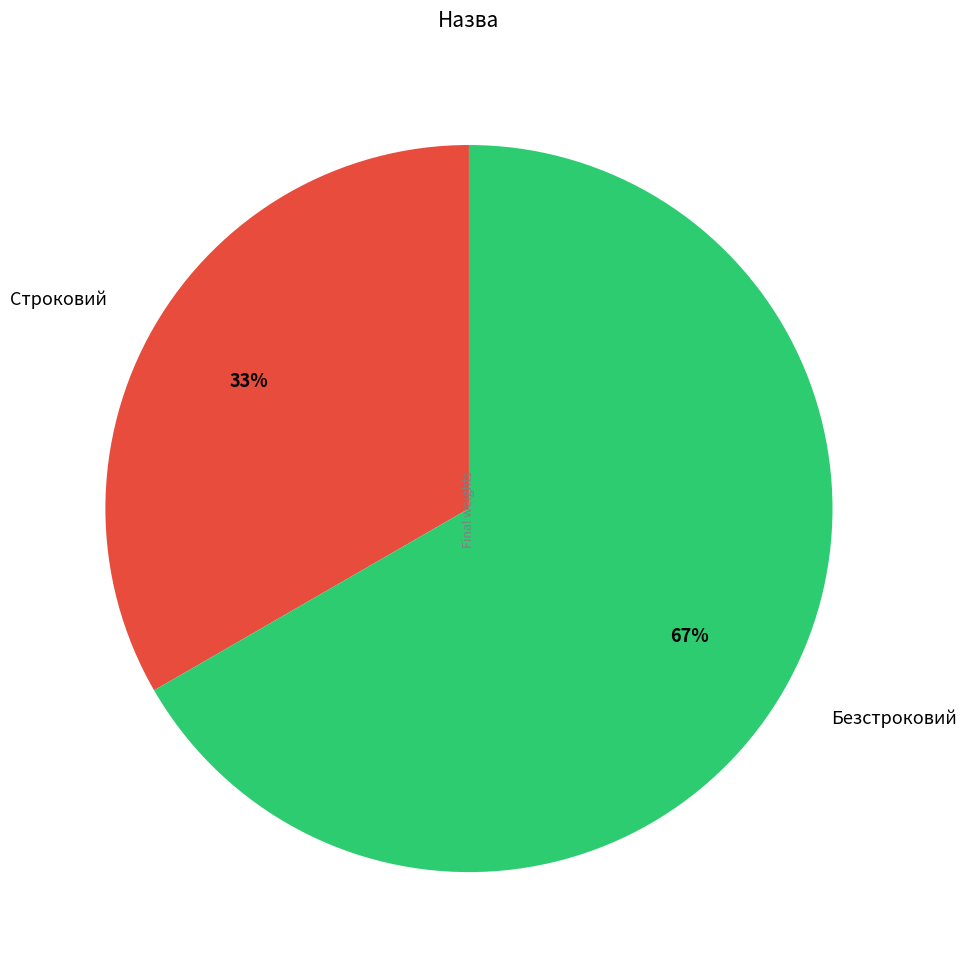

To the nearest percent, what is the average slice percentage?

50%